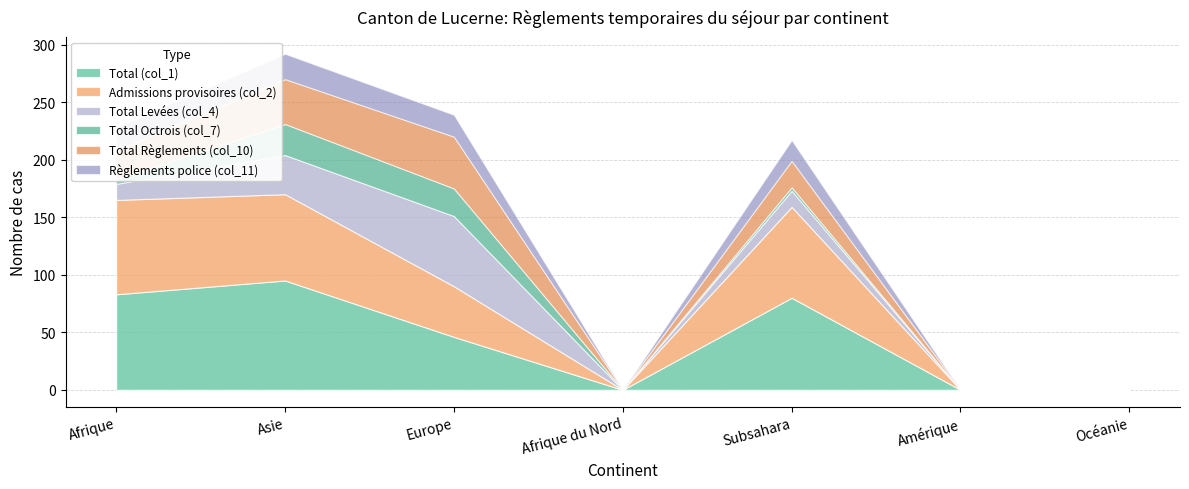

Reading left to right, what are all the values shown in this chart?

Total (col_1): Afrique=83	Asie=95	Europe=46	Afrique du Nord=0	Subsahara=80	Amérique=0	Océanie=0
Admissions provisoires (col_2): Afrique=82	Asie=75	Europe=44	Afrique du Nord=0	Subsahara=79	Amérique=0	Océanie=0
Total Levées (col_4): Afrique=14	Asie=34	Europe=61	Afrique du Nord=0	Subsahara=14	Amérique=0	Océanie=0
Total Octrois (col_7): Afrique=4	Asie=27	Europe=24	Afrique du Nord=0	Subsahara=3	Amérique=0	Océanie=0
Total Règlements (col_10): Afrique=25	Asie=39	Europe=45	Afrique du Nord=0	Subsahara=23	Amérique=0	Océanie=0
Règlements police (col_11): Afrique=20	Asie=22	Europe=19	Afrique du Nord=0	Subsahara=18	Amérique=0	Océanie=0